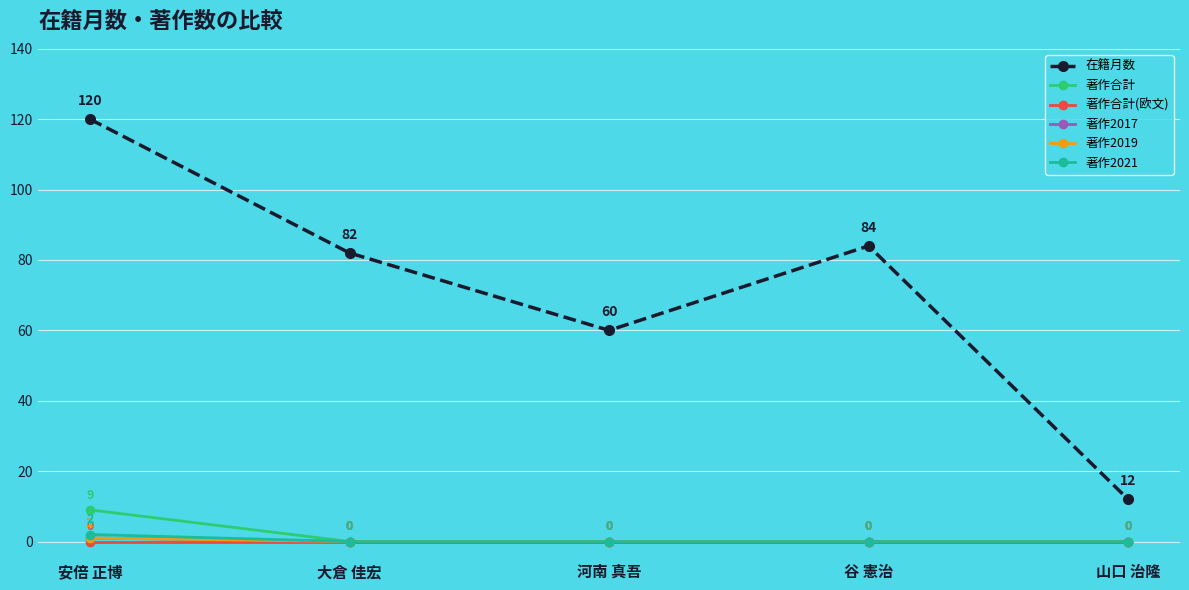

Is this an area chart (filled region under the line)?

No